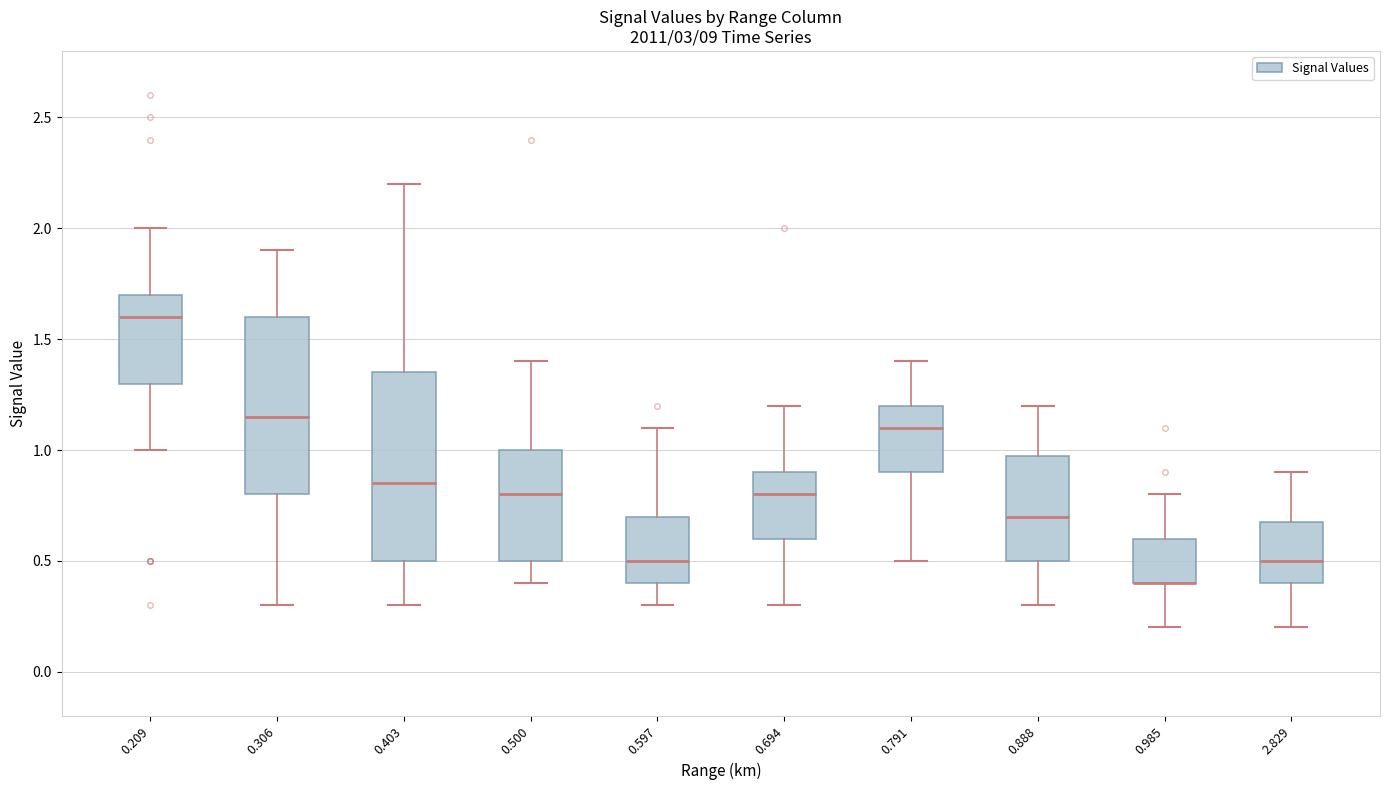

Reading left to right, transcribe this box plot: for each box, give where its median line is, the range the box spans, and where its two whiskers end, as read against the y-axis. The values are not printed on the chart, so give them approximately, as read against the axis.

0.209: median 1.60, box 1.30 to 1.70, whiskers 1.00 to 2.00
0.306: median 1.15, box 0.80 to 1.60, whiskers 0.30 to 1.90
0.403: median 0.85, box 0.50 to 1.35, whiskers 0.30 to 2.20
0.500: median 0.80, box 0.50 to 1.00, whiskers 0.40 to 1.40
0.597: median 0.50, box 0.40 to 0.70, whiskers 0.30 to 1.10
0.694: median 0.80, box 0.60 to 0.90, whiskers 0.30 to 1.20
0.791: median 1.10, box 0.90 to 1.20, whiskers 0.50 to 1.40
0.888: median 0.70, box 0.50 to 1.00, whiskers 0.30 to 1.20
0.985: median 0.40 (drawn on the box's lower edge), box 0.40 to 0.60, whiskers 0.20 to 0.80
2.829: median 0.50, box 0.40 to 0.70, whiskers 0.20 to 0.90